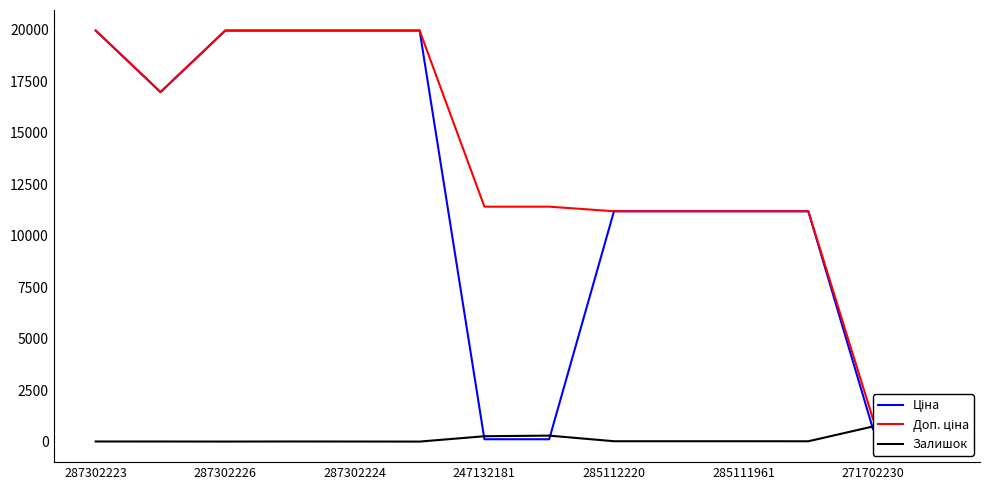

Rank the series by their maximum value, from lowest to highest.

Залишок, Ціна, Доп. ціна